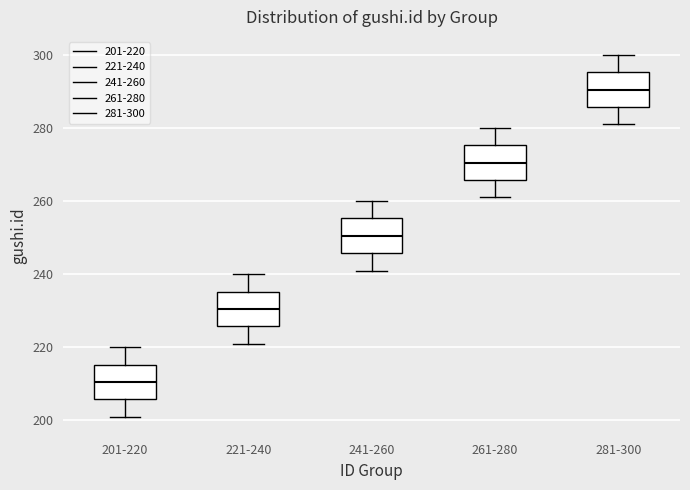

Reading left to right, read every box against the y-axis: the position of its median line, the range the box covers, and the ends of its whiskers. The values are not printed on the chart, so give them approximately, as read against the axis.

201-220: median 210, box 206 to 216, whiskers 202 to 220
221-240: median 230, box 226 to 236, whiskers 222 to 240
241-260: median 250, box 246 to 256, whiskers 242 to 260
261-280: median 270, box 266 to 276, whiskers 262 to 280
281-300: median 290, box 286 to 296, whiskers 282 to 300